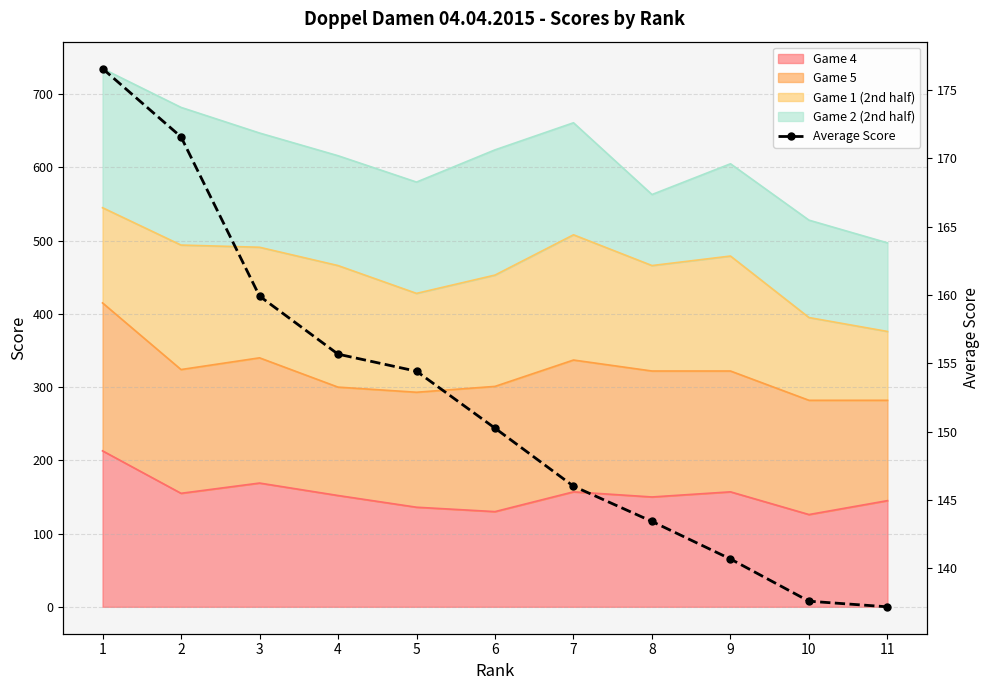

The value at 5 is 154.4. True or false?

True